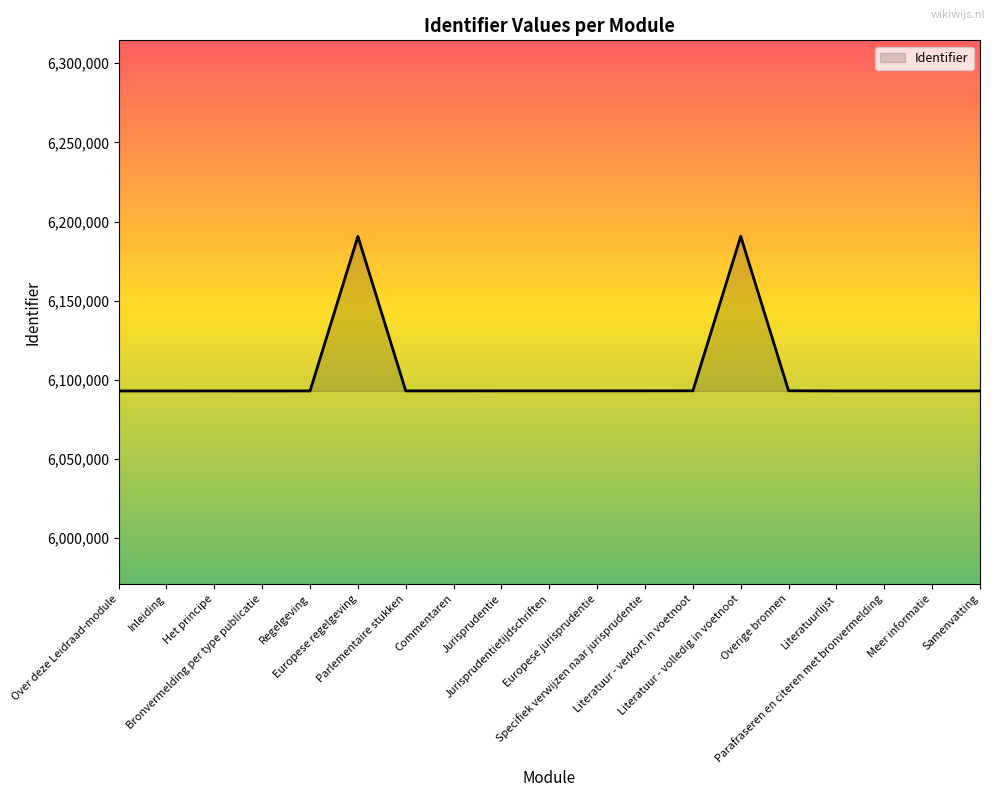

What is the minimum value shown in the chart?

6093005